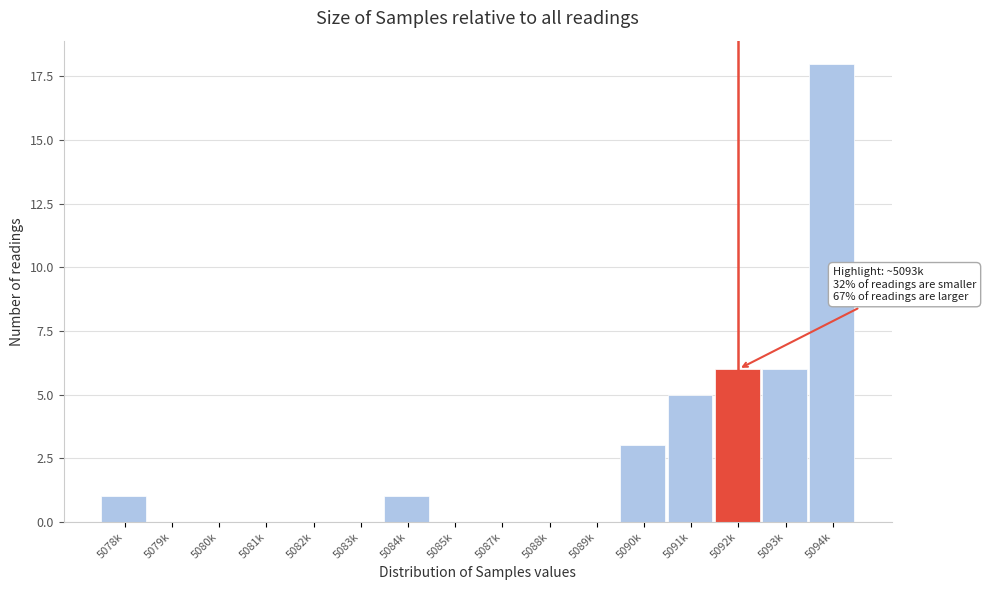

Reading right to left, transcribe all the data shown in this chart.

5094k=18	5093k=6	5092k=6	5091k=5	5090k=3	5089k=0	5088k=0	5087k=0	5085k=0	5084k=1	5083k=0	5082k=0	5081k=0	5080k=0	5079k=0	5078k=1